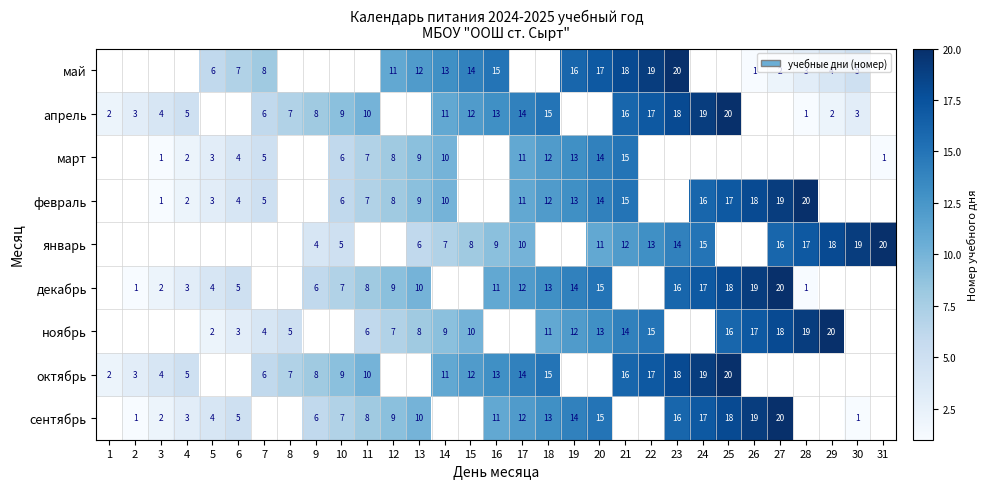

At which category does the chart reach its peak across all series?

27